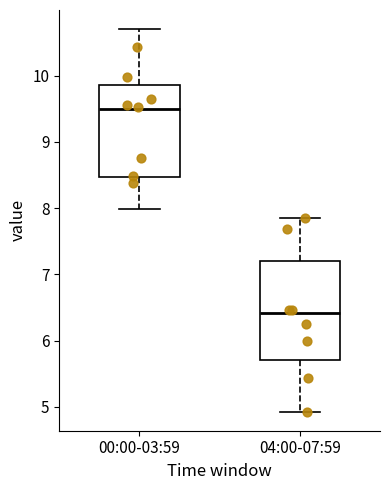

Which box is the tallest, from its lower edge to its upper edge?

04:00-07:59